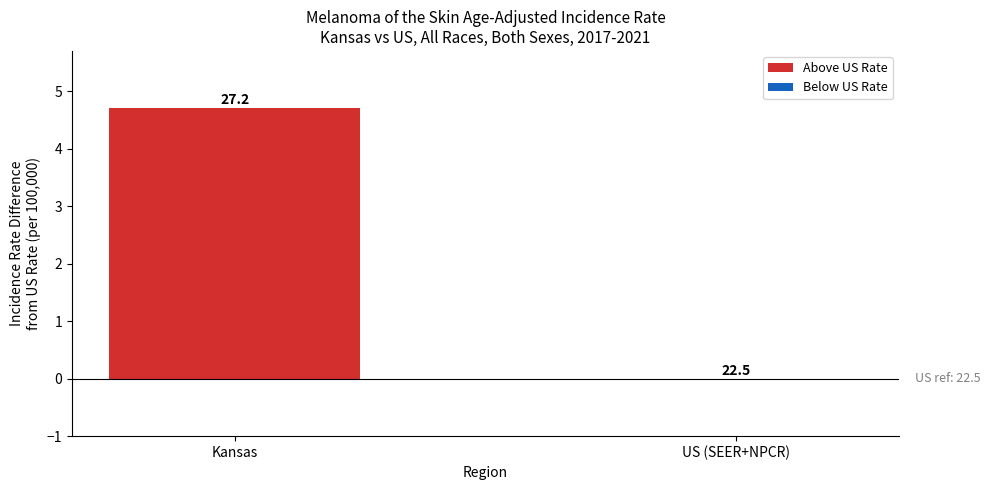

Are the bars horizontal?

No